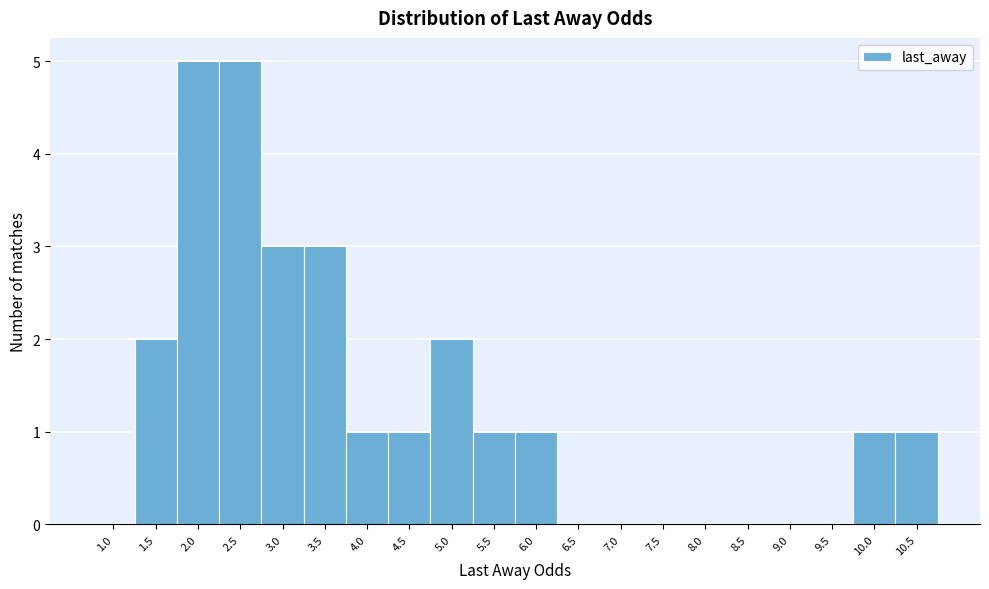

Reading left to right, what are all the values shown in this chart?

1.0=0	1.5=2	2.0=5	2.5=5	3.0=3	3.5=3	4.0=1	4.5=1	5.0=2	5.5=1	6.0=1	6.5=0	7.0=0	7.5=0	8.0=0	8.5=0	9.0=0	9.5=0	10.0=1	10.5=1